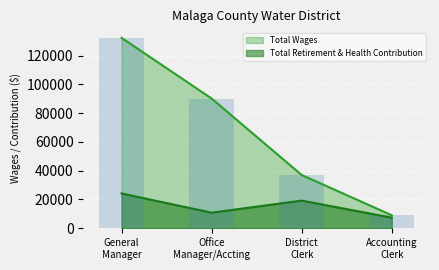

What is the label of the 2nd bar from the left?

Office Manager/Accting